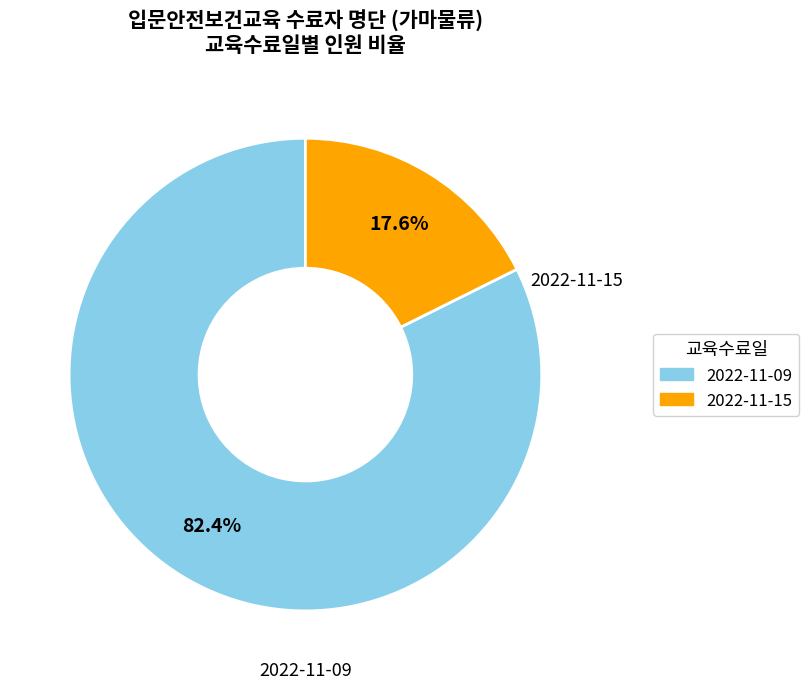

What is the smallest slice in the pie chart?

2022-11-15